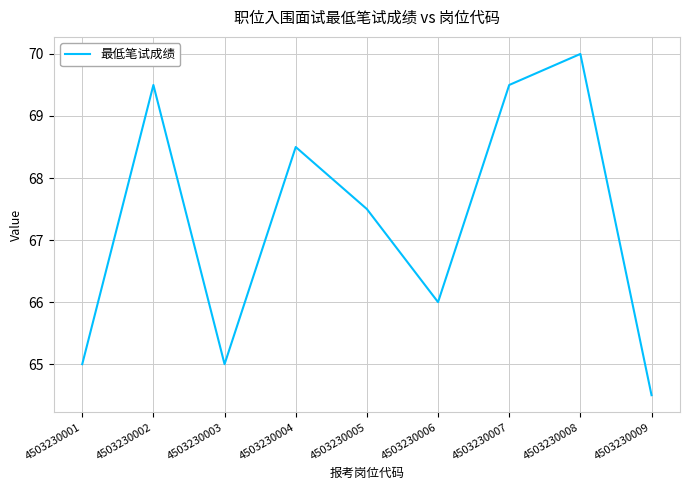

Is it true that the value at 4503230001 is 65.0?

True